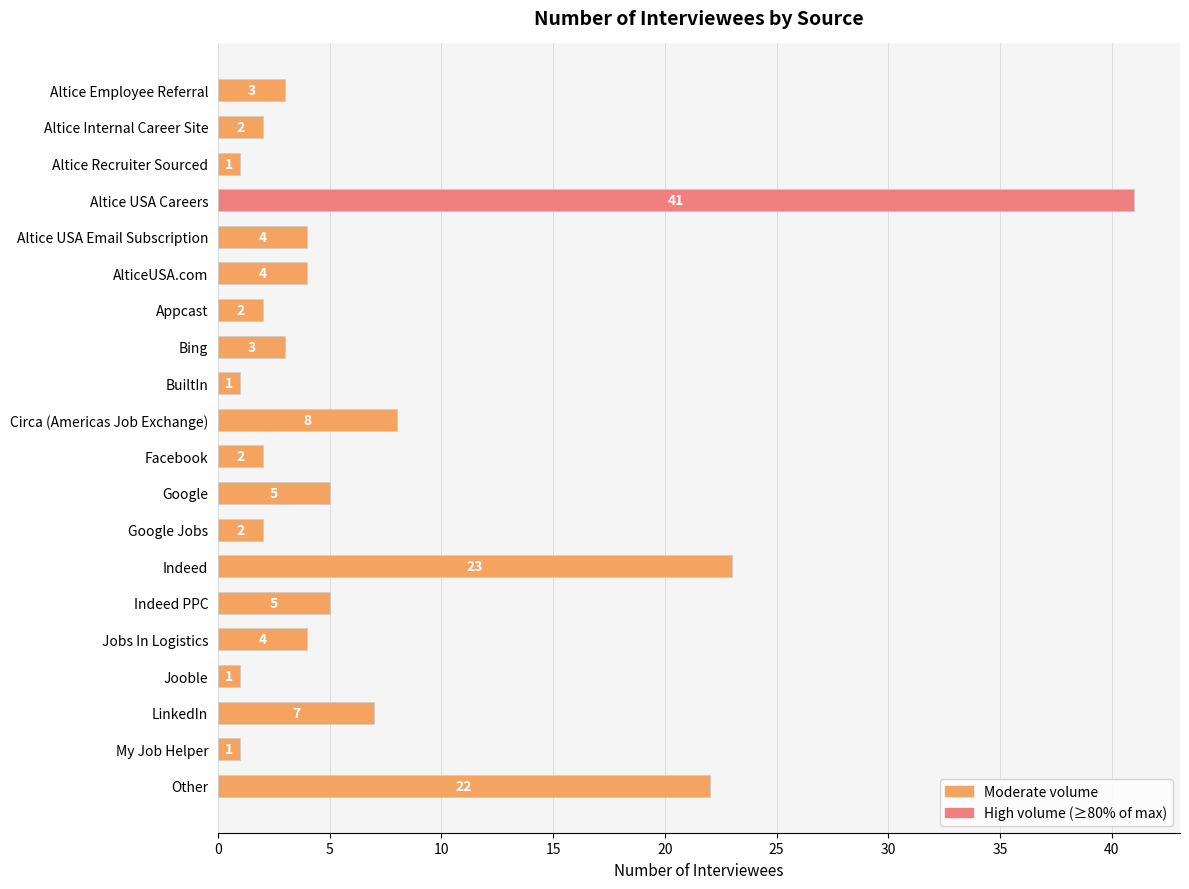

Approximately how many times larger is the value at Bing compared to LinkedIn?

0.4